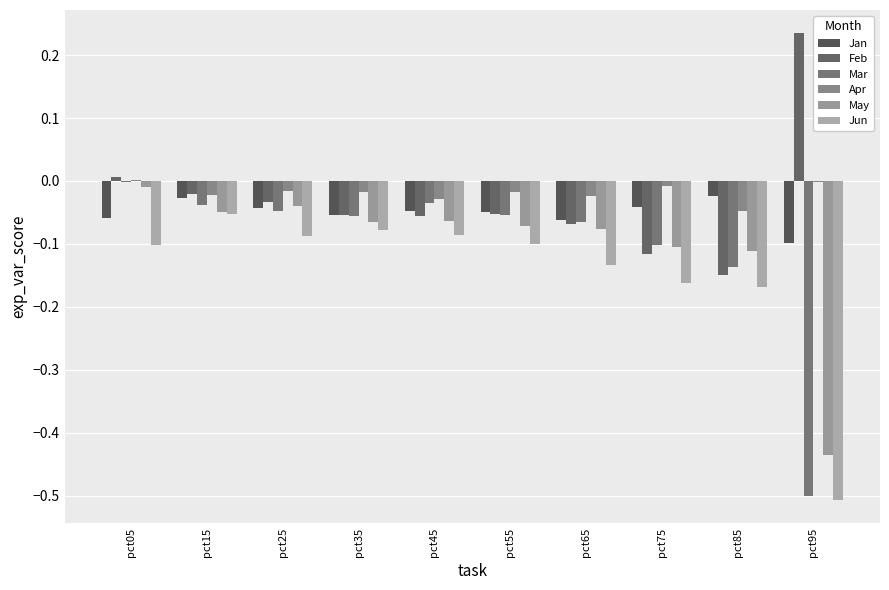

What is the difference between the highest and lowest values at pct85?

0.1